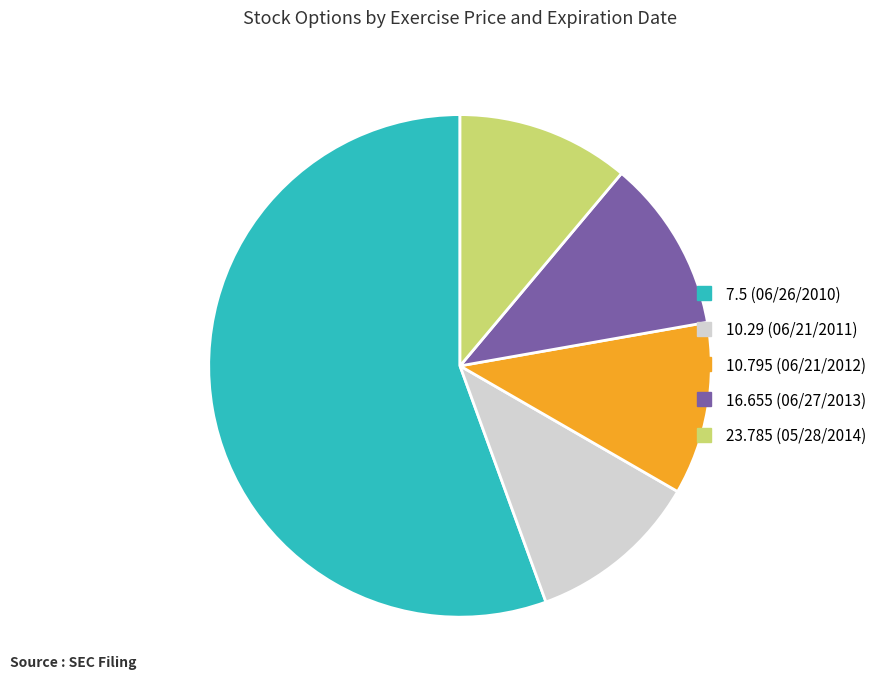

How many slices are in this pie chart?

5